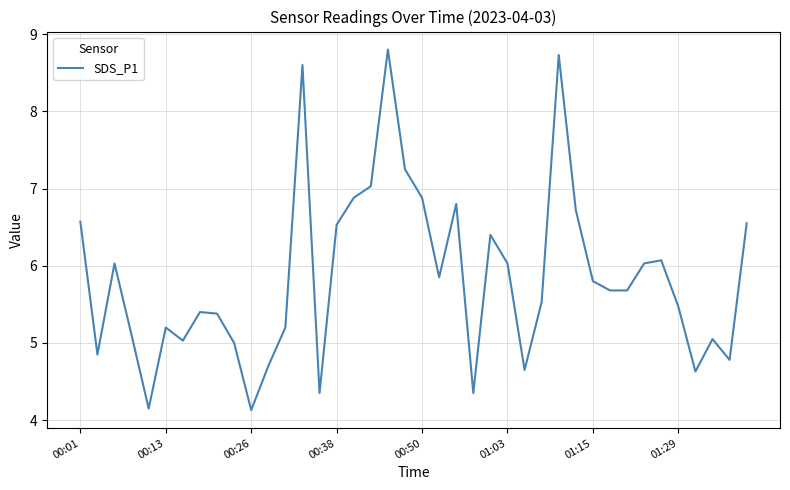

What is the difference between the maximum and minimum values?

4.7